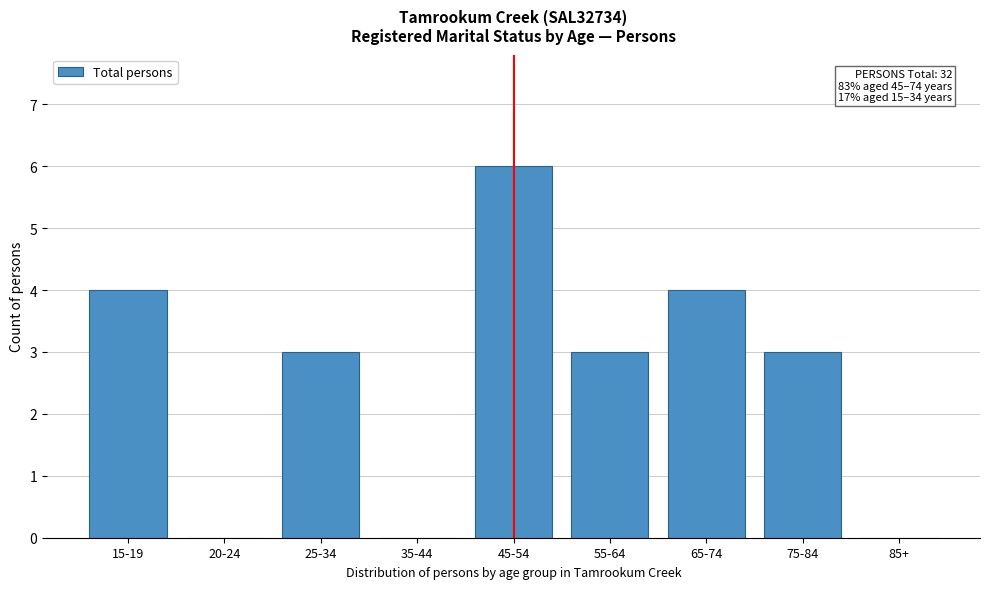

Reading left to right, list all the values displayed in this chart.

15-19=4	20-24=0	25-34=3	35-44=0	45-54=6	55-64=3	65-74=4	75-84=3	85+=0